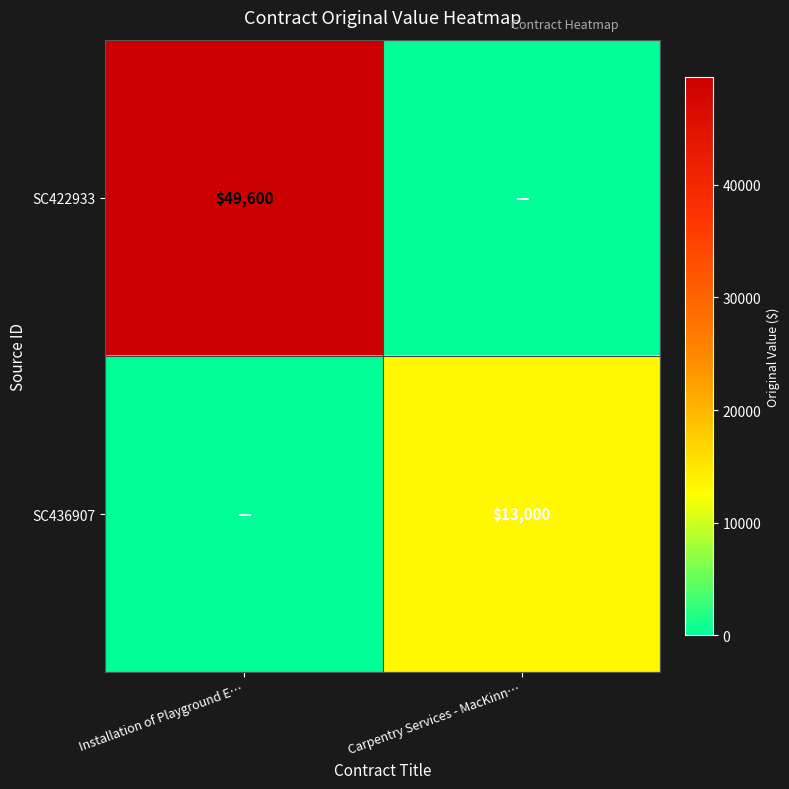

True or false: SC422933 has a value of 20662 at Installation of Playground E….

False